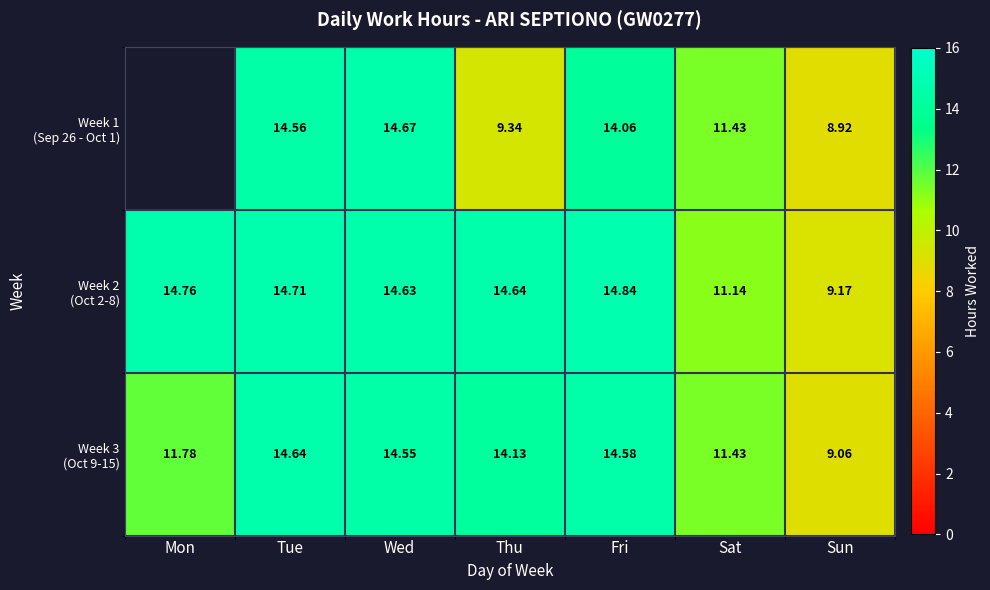

True or false: Week 2 (Oct 2-8) has a value of 14.8 at Mon.

True